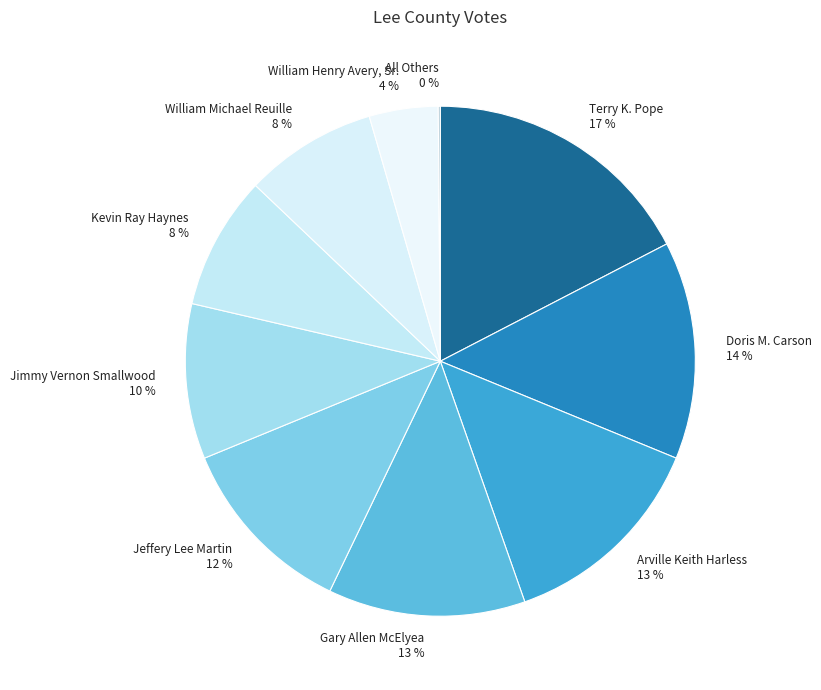

To the nearest percent, what is the average slice percentage?

10%